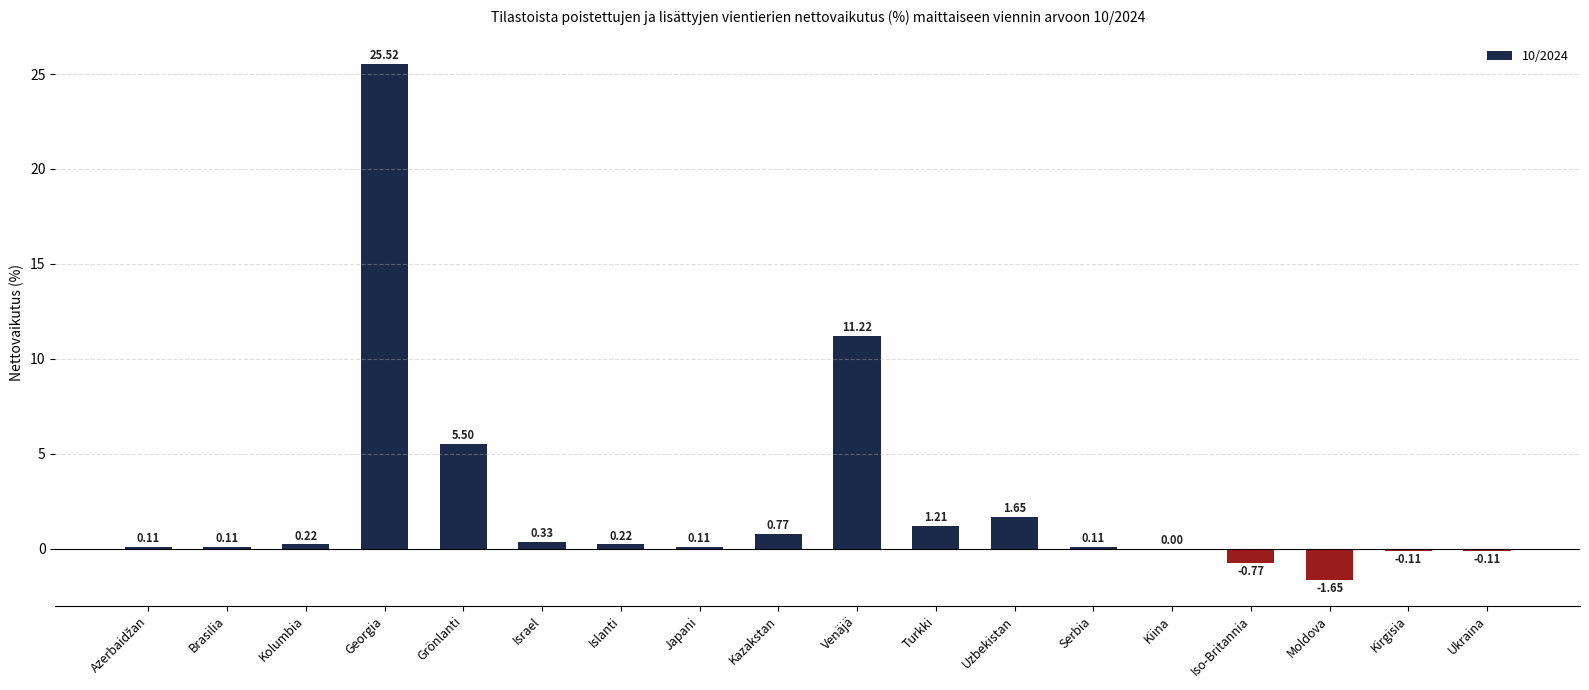

What is the change in value from Kolumbia to Kirgisia?

-0.3